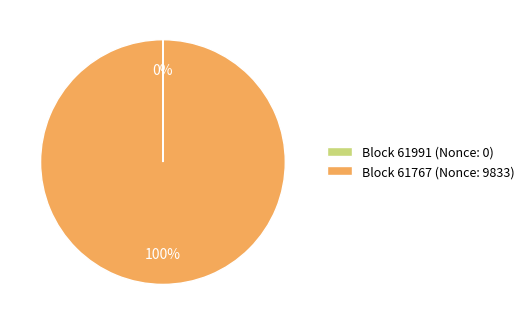

Is there a majority slice in this chart?

Yes